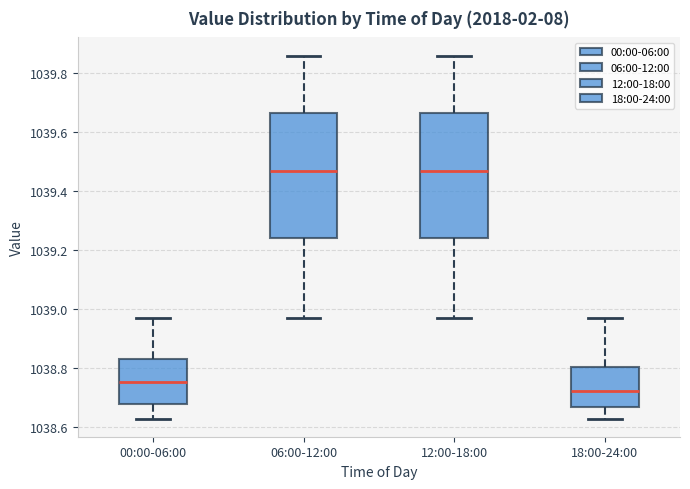

Reading left to right, read every box against the y-axis: the position of its median line, the range the box covers, and the ends of its whiskers. The values are not printed on the chart, so give them approximately, as read against the axis.

00:00-06:00: median 1038.76, box 1038.68 to 1038.84, whiskers 1038.64 to 1038.98
06:00-12:00: median 1039.48, box 1039.24 to 1039.66, whiskers 1038.98 to 1039.86
12:00-18:00: median 1039.48, box 1039.24 to 1039.66, whiskers 1038.98 to 1039.86
18:00-24:00: median 1038.72, box 1038.68 to 1038.80, whiskers 1038.64 to 1038.98